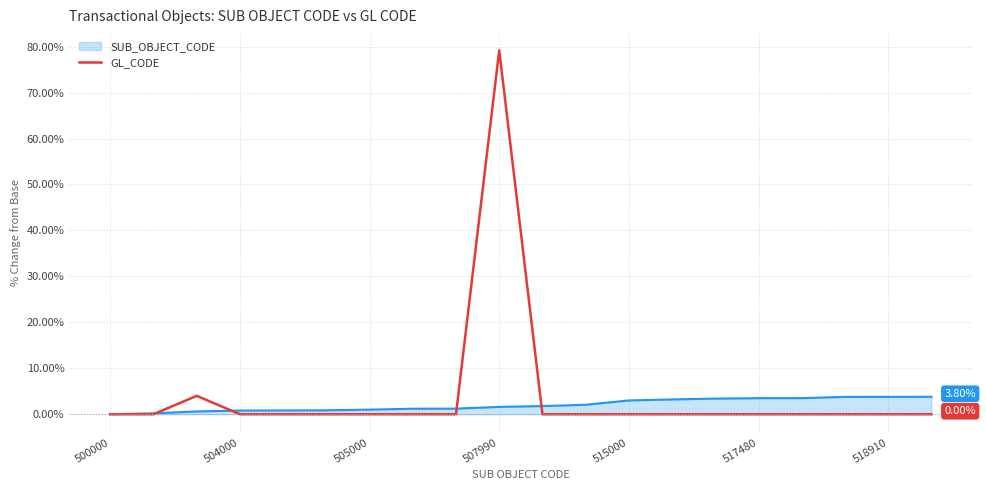

List the series in order of their peak value, lowest first.

SUB_OBJECT_CODE, GL_CODE